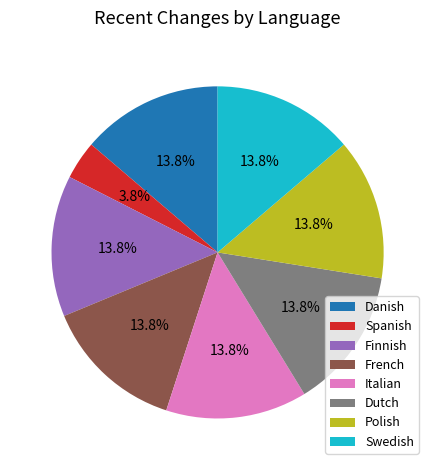

To the nearest percent, what is the average slice percentage?

12%